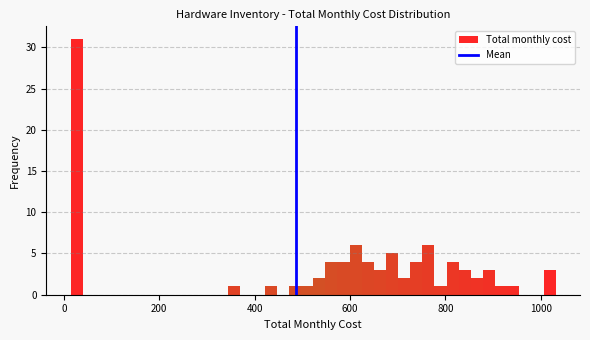

Read against the x-axis, roughly where is the centre of the tallest bar?

20